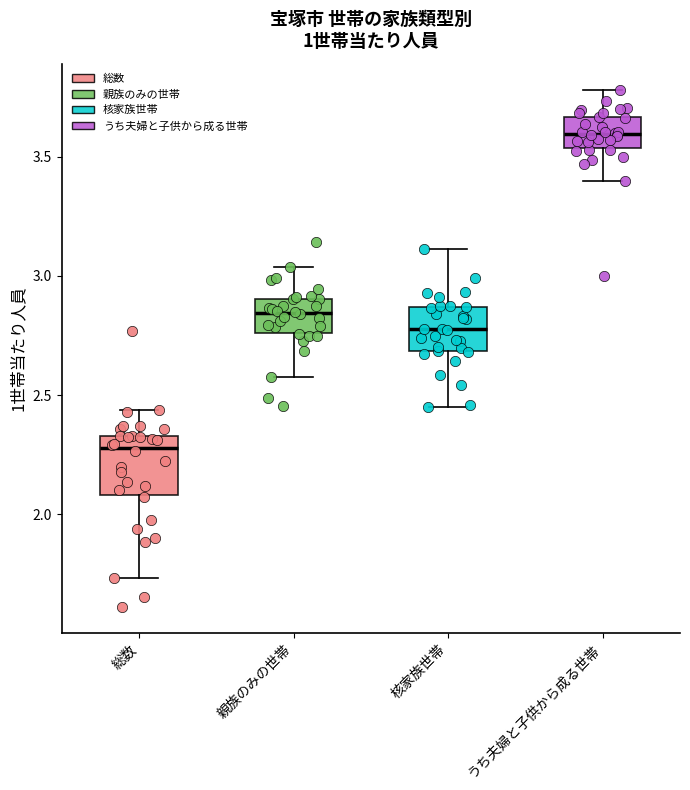

Which box has the lowest median line?

総数